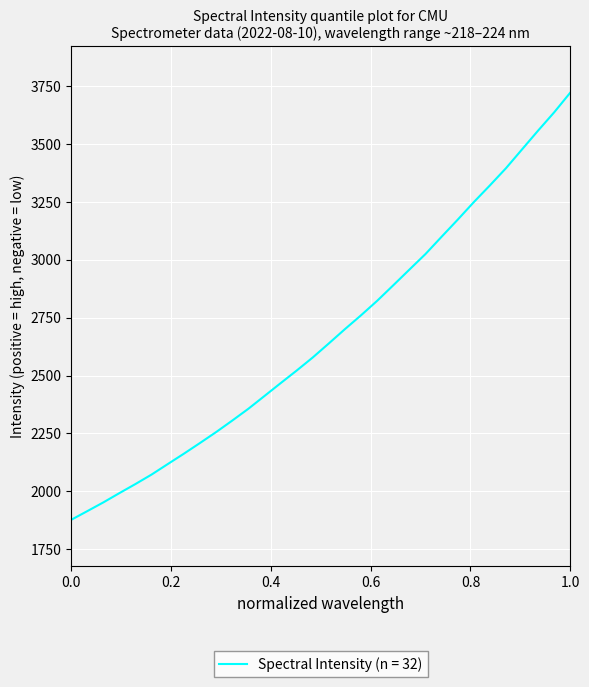

What is the greatest value displayed?

3722.4